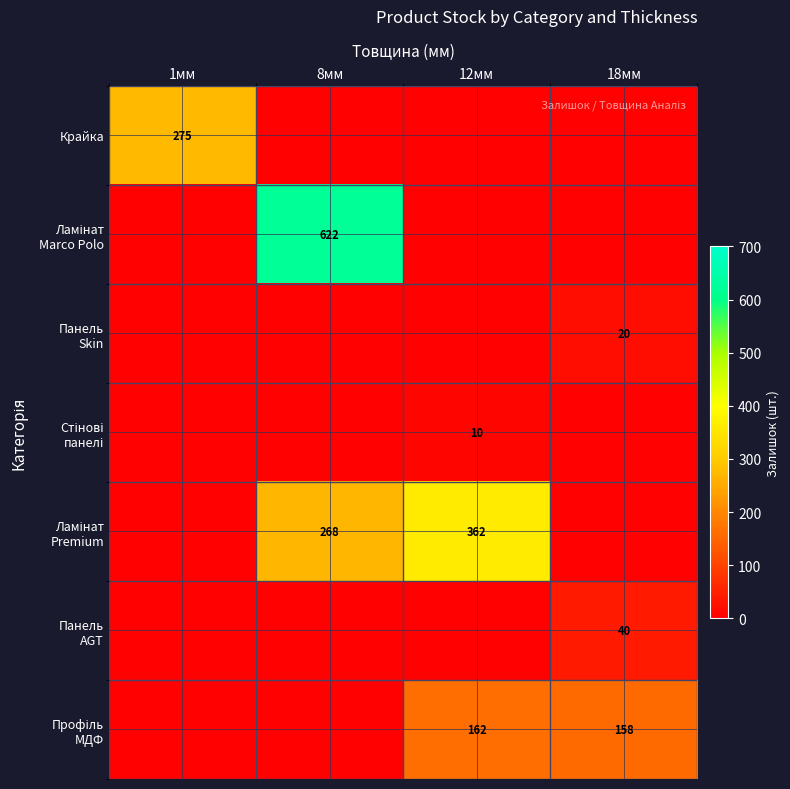

At which label does Панель AGT reach its minimum?

1мм